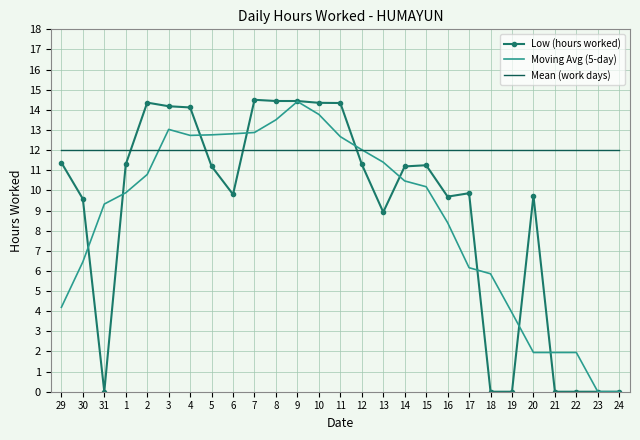

What is the maximum value for Low (hours worked)?

14.5